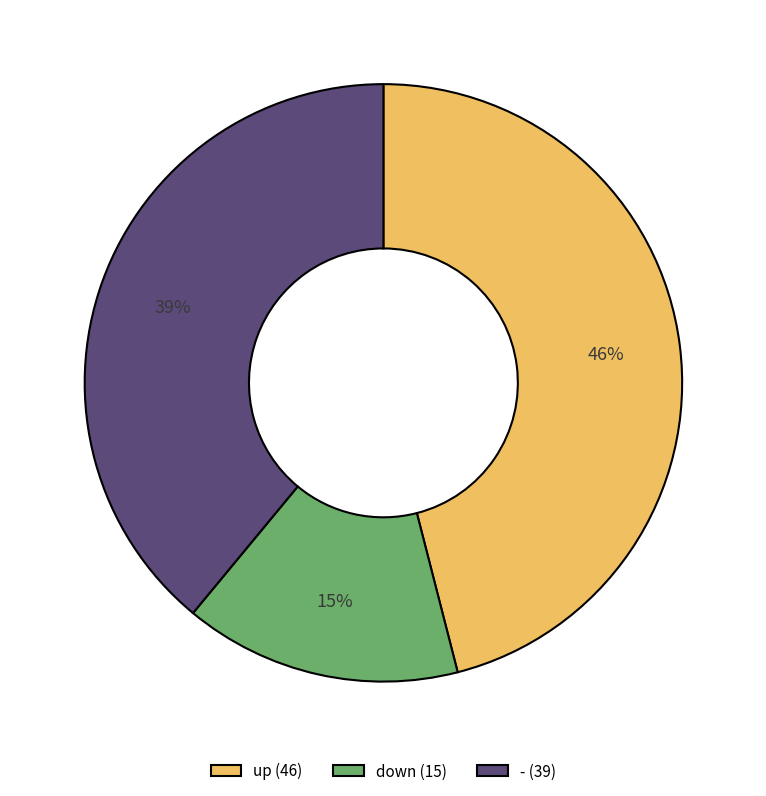

Is the sum of up (46) and down (15) greater than half?

Yes